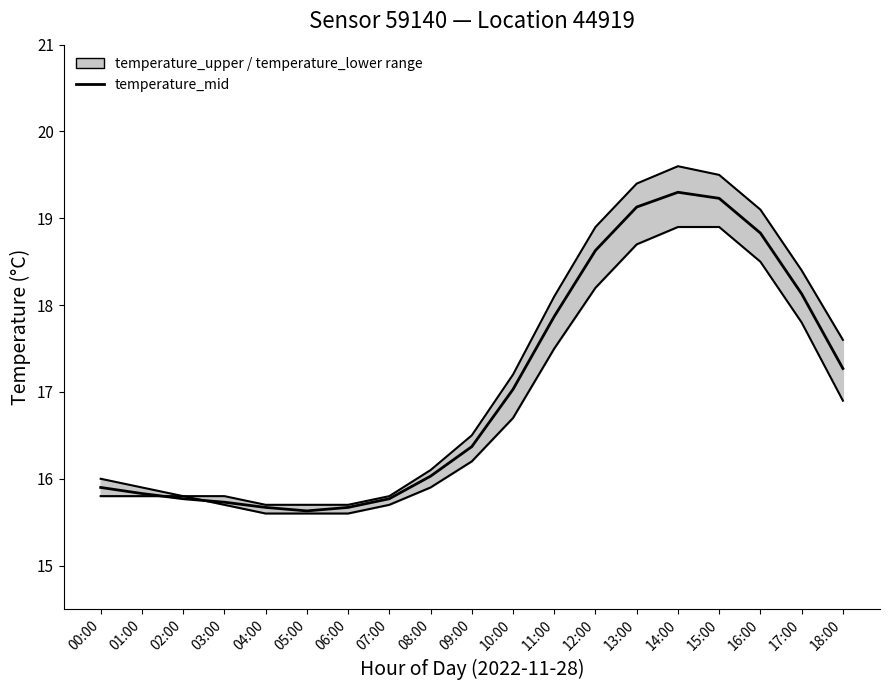

Where does the temperature_mid series first go above 16?

08:00